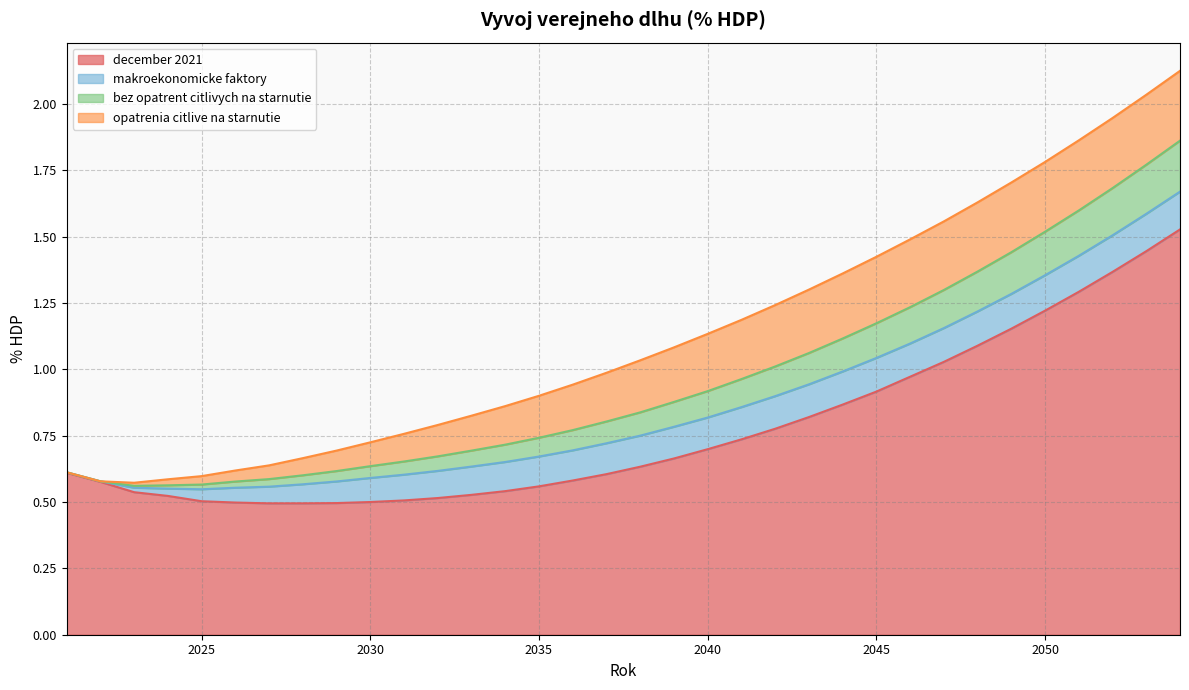

The december 2021 series shows 0.8 at 2035. True or false?

False